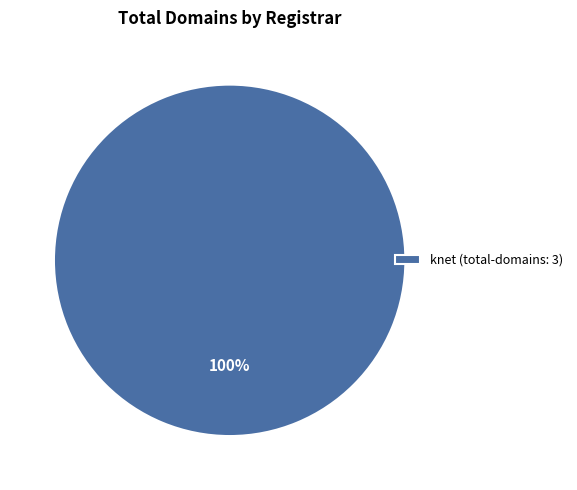

Does any single category account for the majority?

Yes